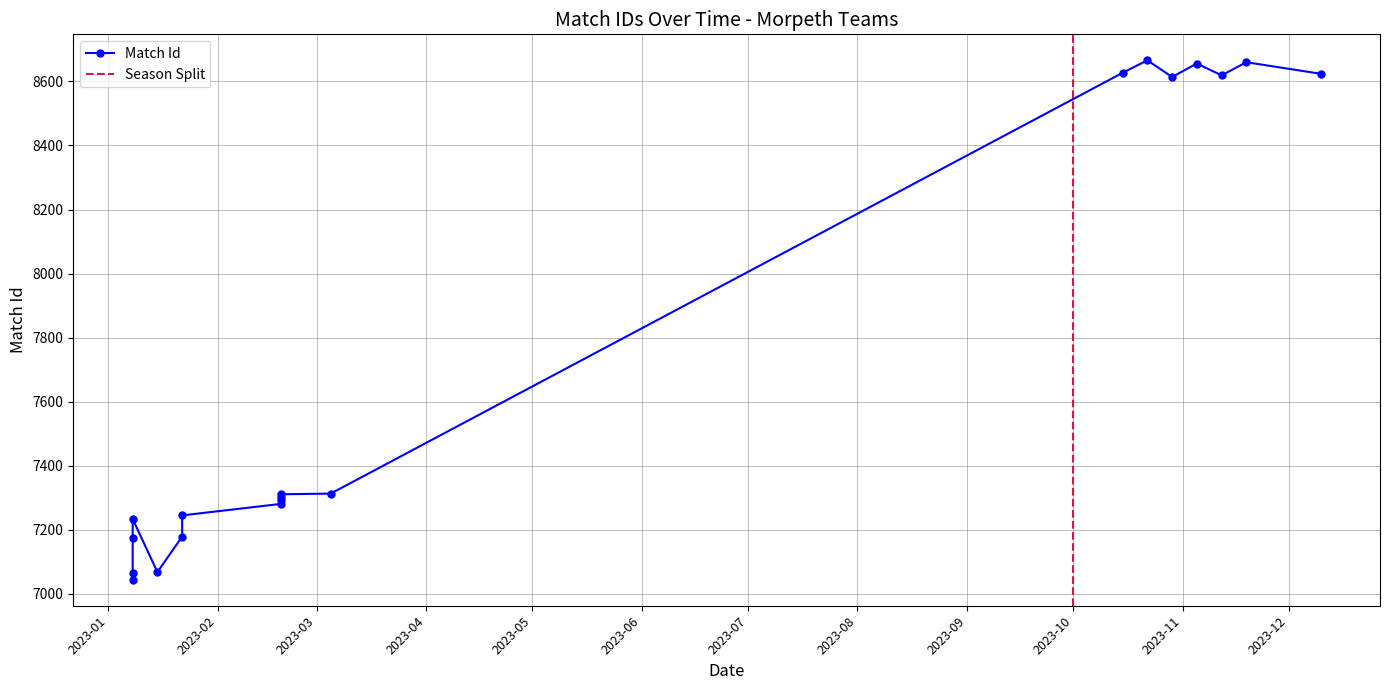

Reading left to right, list all the values displayed in this chart.

7044	7064	7175	7234	7068	7179	7245	7281	7292	7302	7311	7313	8627	8666	8614	8656	8619	8660	8624